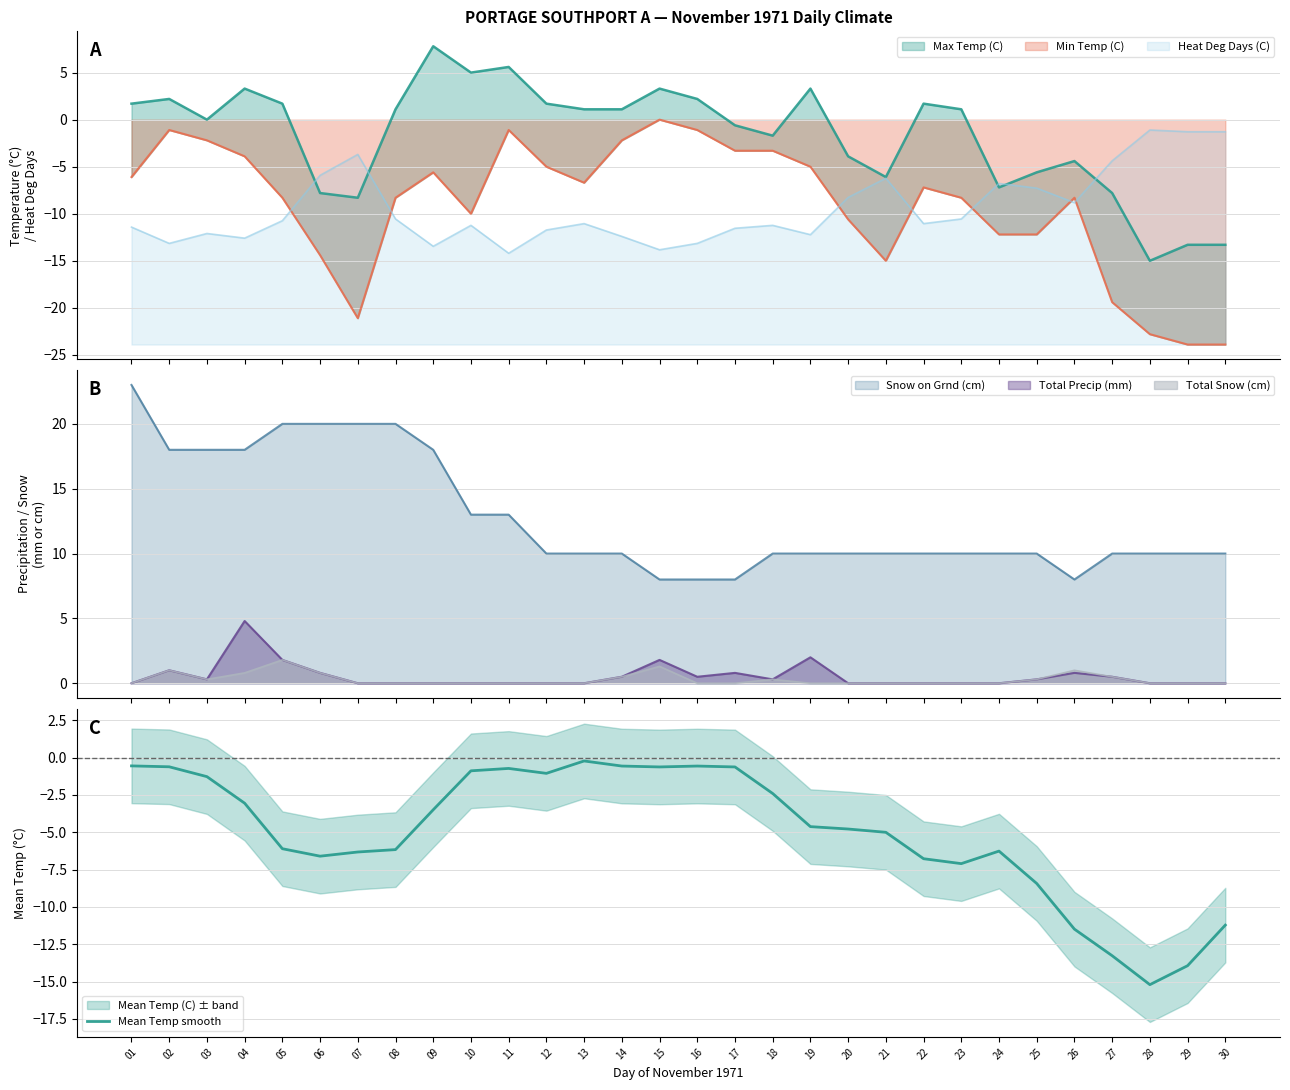

What is the value of the 26th point from the left?

-11.5